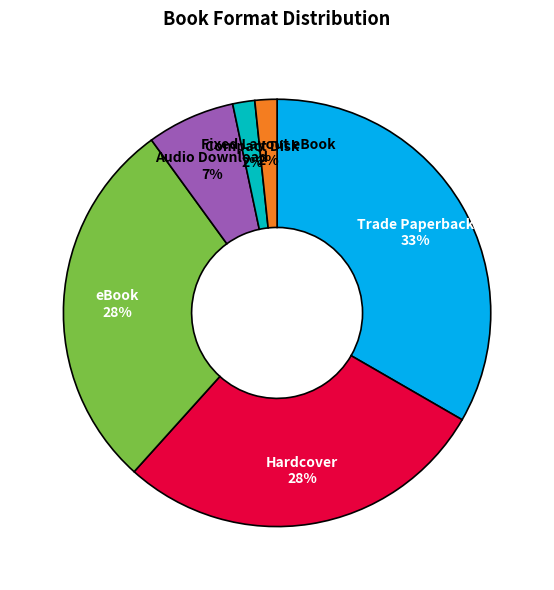

Does Hardcover represent more than half of the total?

No